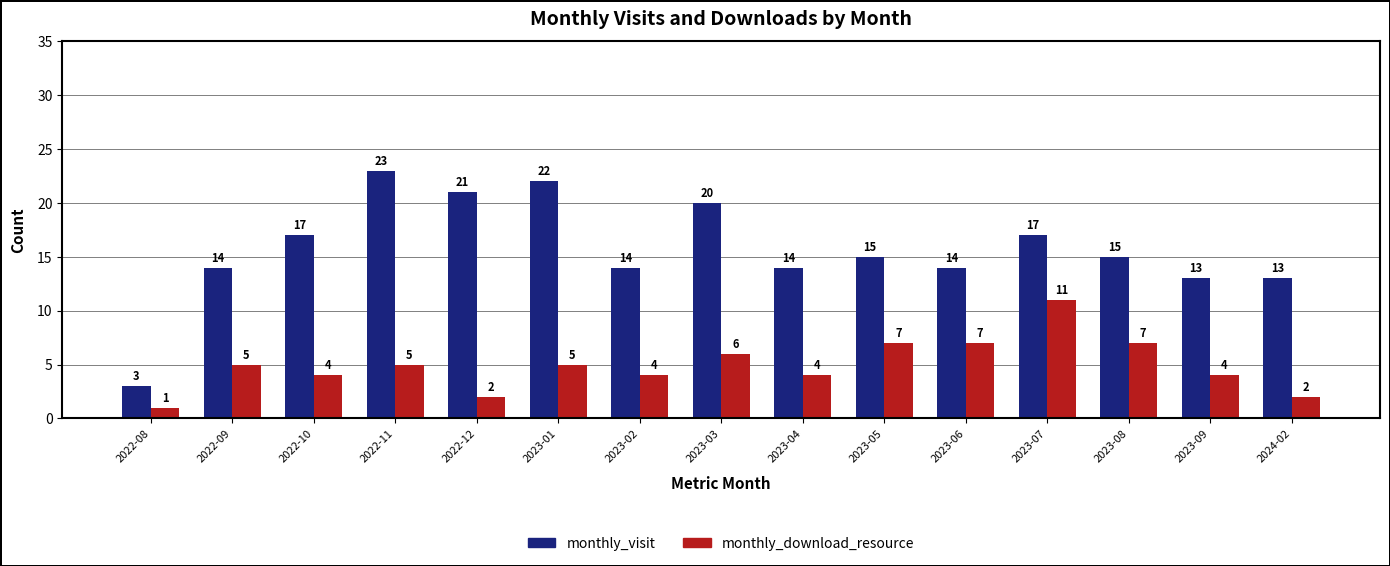

How many categories are shown in the chart?

15